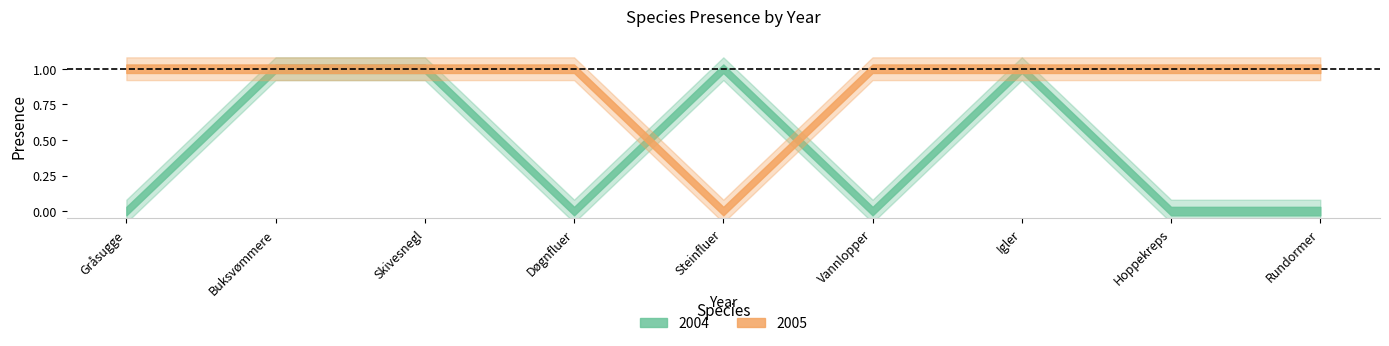

True or false: 2005 has a value of 0 at Hoppekreps.

False